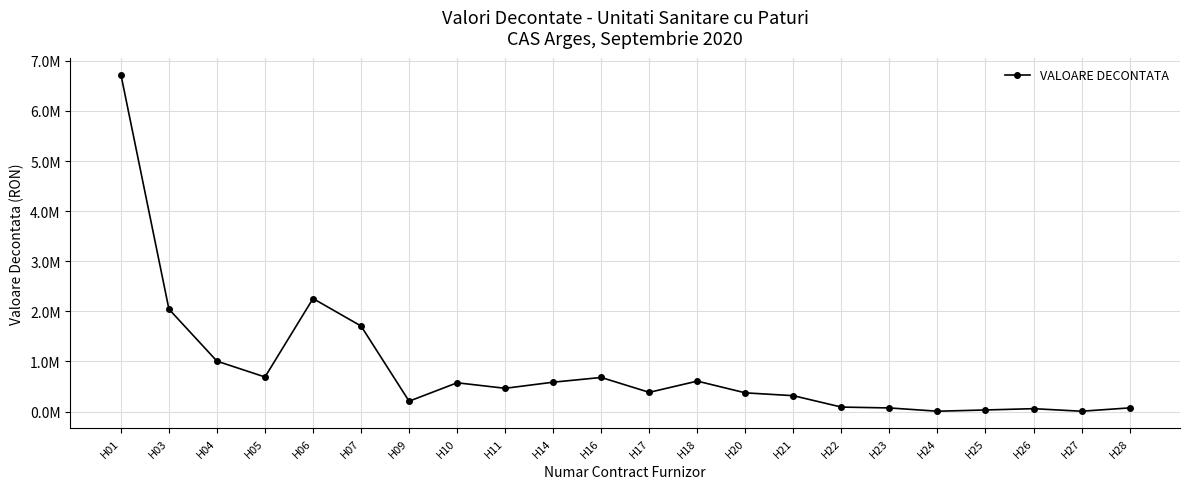

Is this an area chart (filled region under the line)?

No